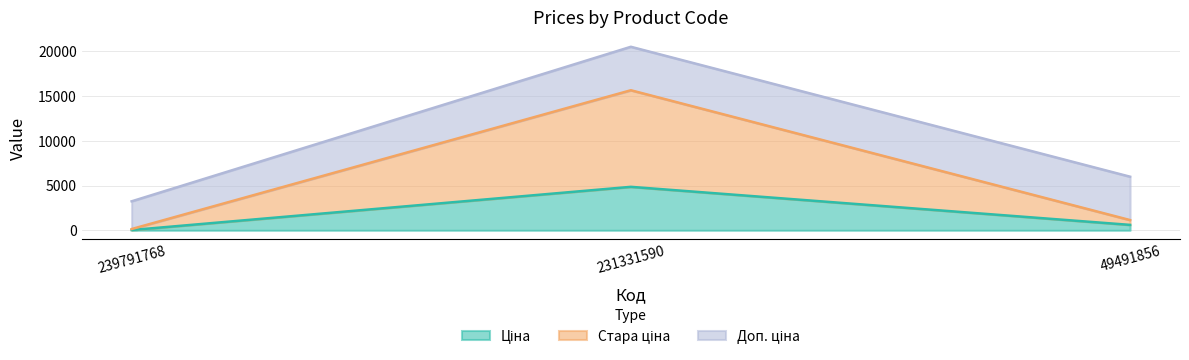

What is the value of the Стара ціна point at the 1st from the left?

141.5